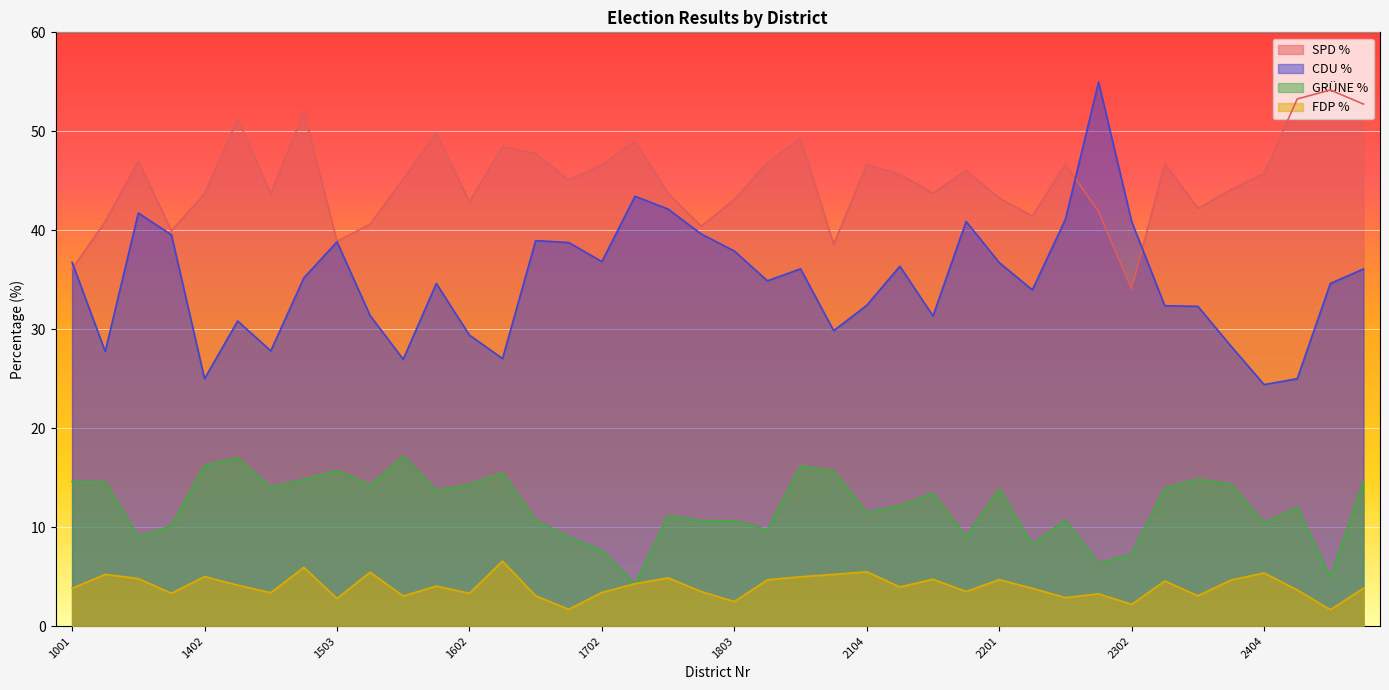

Reading left to right, what are all the values shown in this chart?

SPD_Proz: 36.1	40.9	47.0	39.9	43.7	51.2	43.7	52.0	38.9	40.6	45.2	49.8	42.9	48.5	47.8	45.1	46.6	49.0	43.7	40.4	43.1	46.8	49.3	38.6	46.6	45.6	43.7	46.0	43.3	41.4	46.7	41.9	34.1	46.7	42.2	44.1	45.7	53.3	54.2	52.8
CDU_Proz: 36.8	27.8	41.7	39.5	25.0	30.8	27.8	35.2	38.8	31.4	27.0	34.6	29.4	27.0	39.0	38.8	36.8	43.4	42.1	39.6	37.9	34.9	36.1	29.9	32.4	36.4	31.3	40.9	36.7	34.0	41.1	55.0	40.9	32.4	32.3	28.3	24.4	25.0	34.6	36.1
GRÜNE_Proz: 14.6	14.6	9.0	10.1	16.2	17.0	14.0	14.8	15.7	14.2	17.2	13.7	14.3	15.5	10.7	9.0	7.7	4.3	11.2	10.7	10.6	9.7	16.2	15.7	11.5	12.2	13.4	9.0	13.9	8.2	10.7	6.3	7.3	13.9	14.8	14.3	10.4	12.0	5.0	14.6
FDP_Proz: 3.8	5.2	4.8	3.3	5.0	4.1	3.4	5.9	2.8	5.4	3.0	4.0	3.3	6.6	3.1	1.7	3.4	4.3	4.9	3.5	2.5	4.7	5.0	5.2	5.5	4.0	4.7	3.5	4.7	3.8	2.9	3.2	2.2	4.6	3.1	4.7	5.4	3.6	1.6	3.8